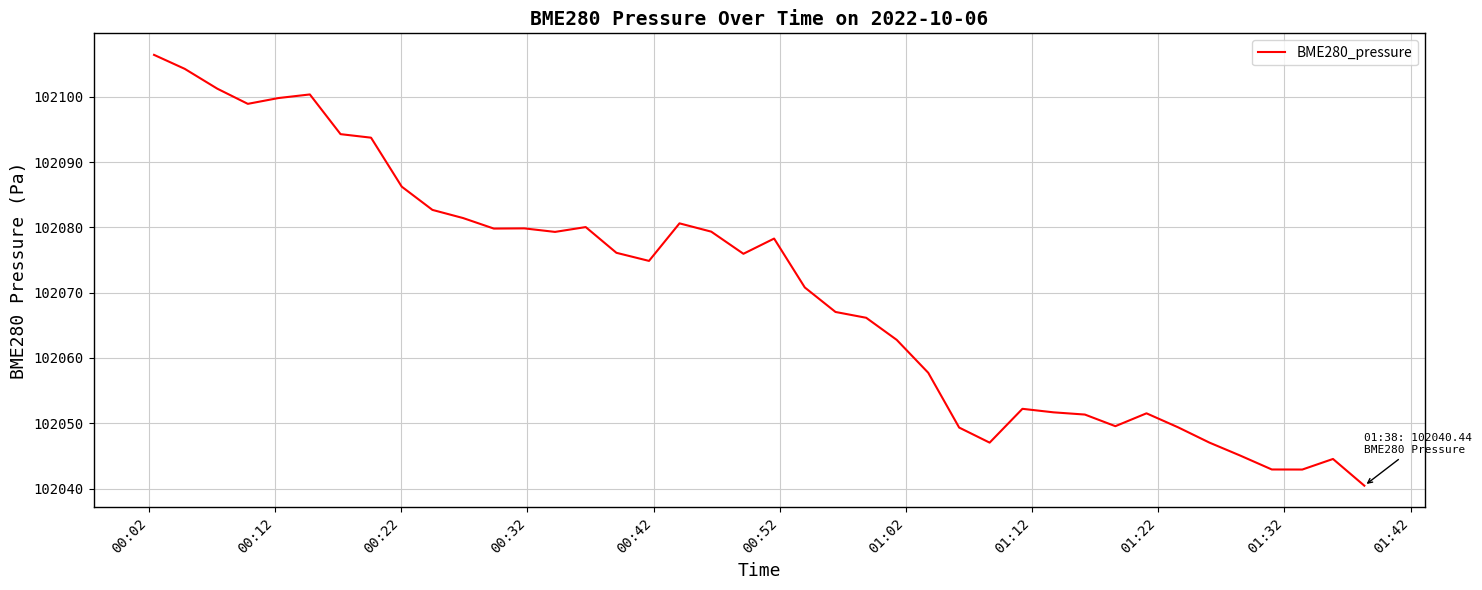

What is the greatest value displayed?

102106.4